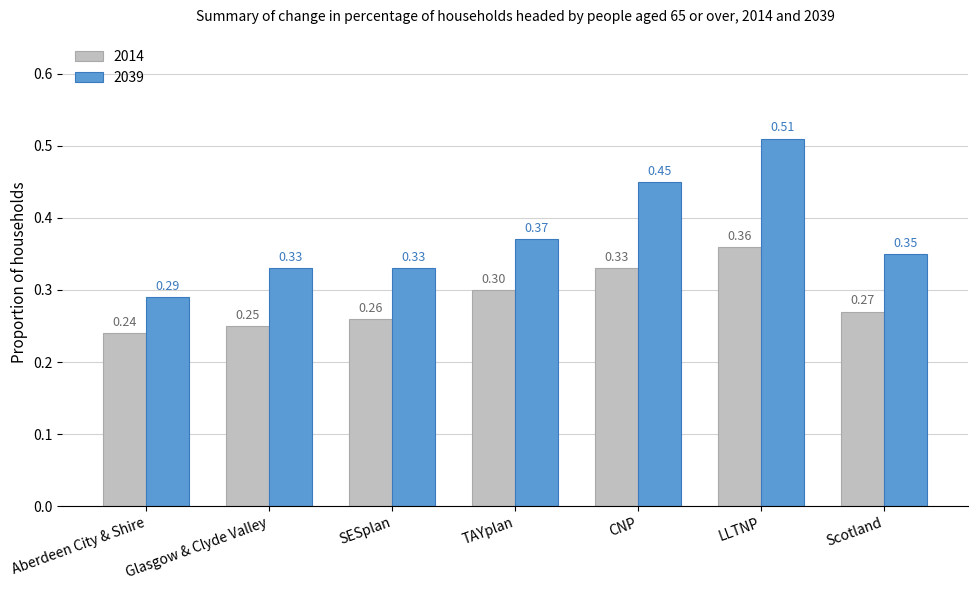

What is the difference between the 2039 values at LLTNP and CNP?

0.1